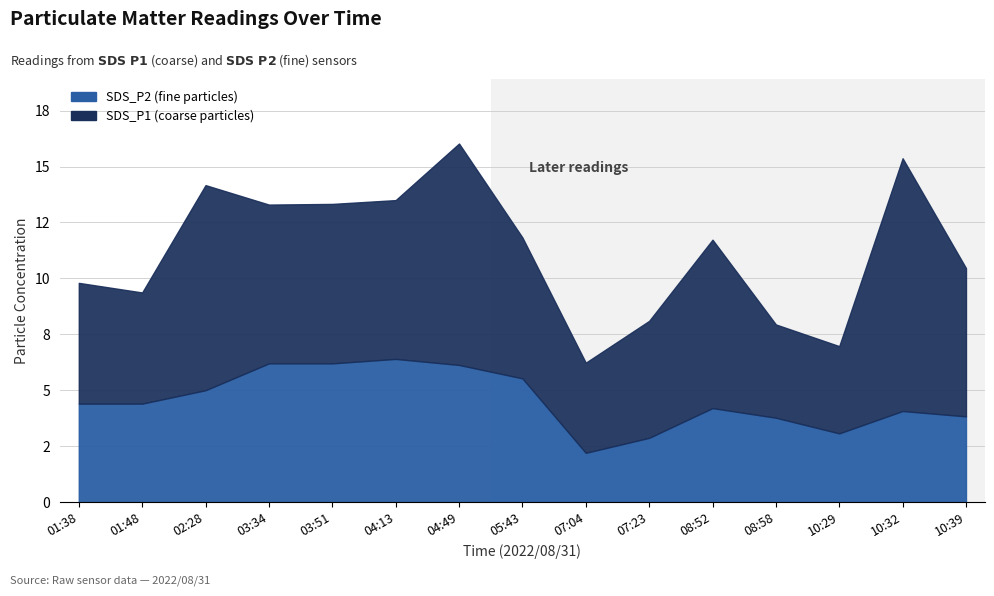

Which series has the widest spread of values?

SDS_P1